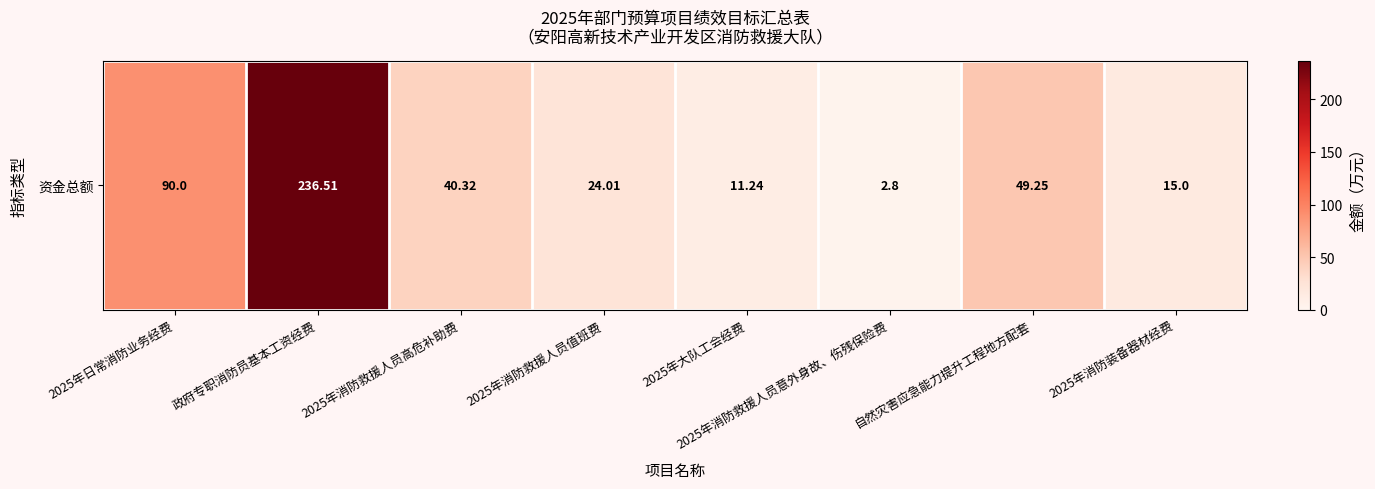

True or false: the data shows 236.5 at 政府专职消防员基本工资经费.

True